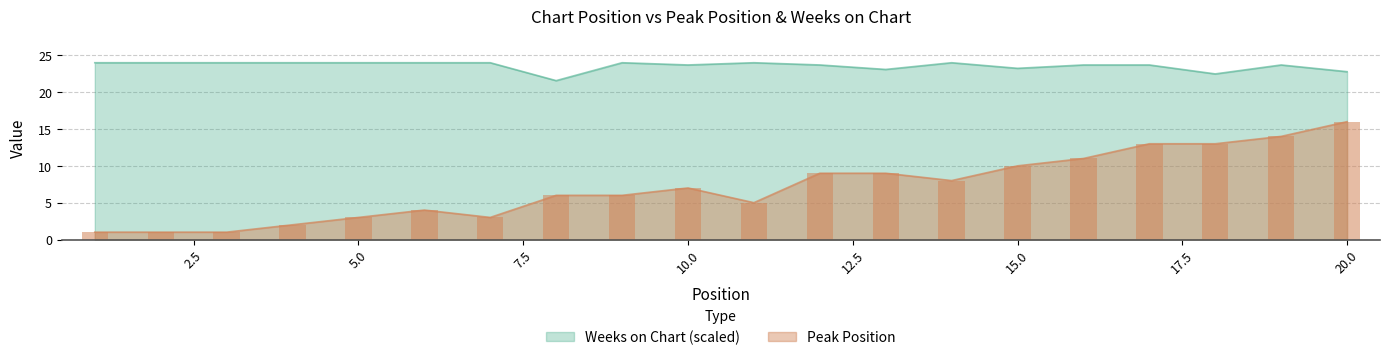

What are all the series names shown in the legend?

Peak Position, Weeks on Chart